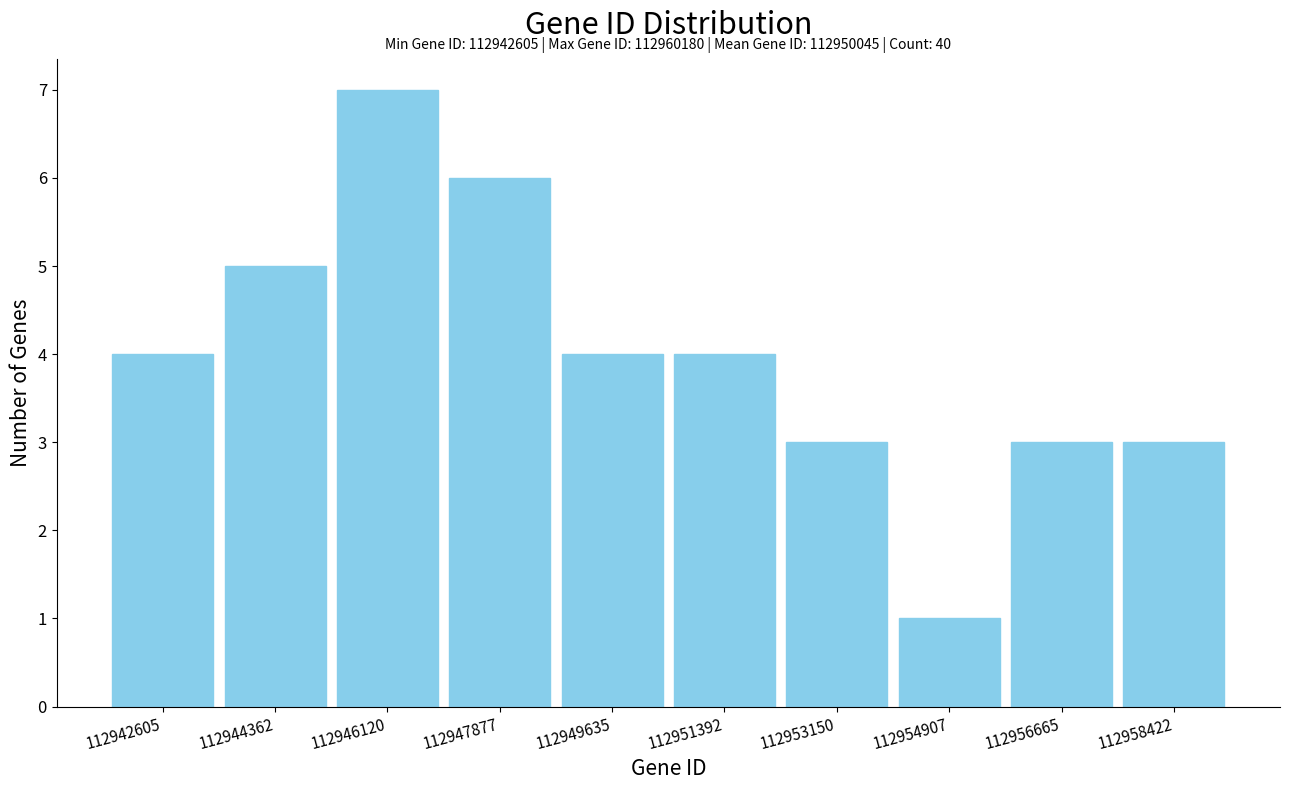

Reading right to left, transcribe all the data shown in this chart.

3	3	1	3	4	4	6	7	5	4